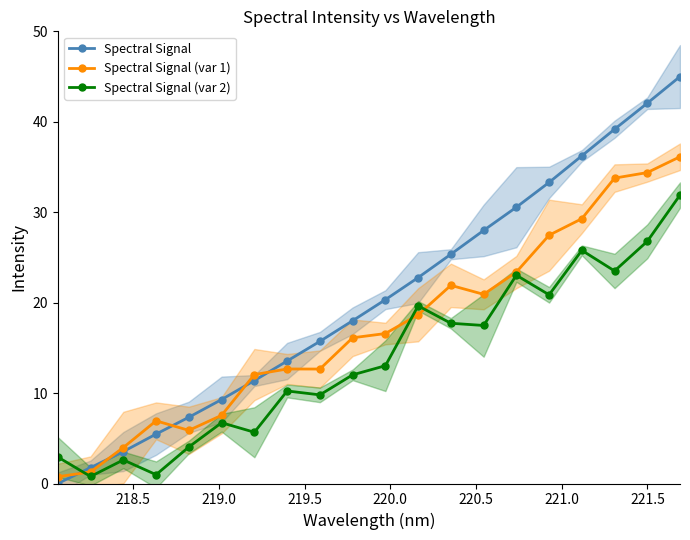

True or false: Spectral Signal and Spectral Signal (var 2) cross at least once.

True